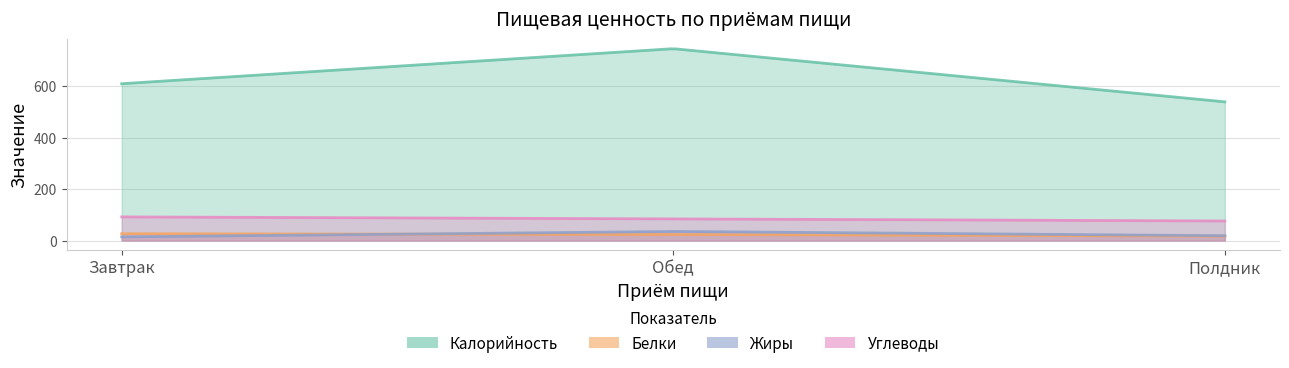

What is the label of the 1st point from the right?

Полдник